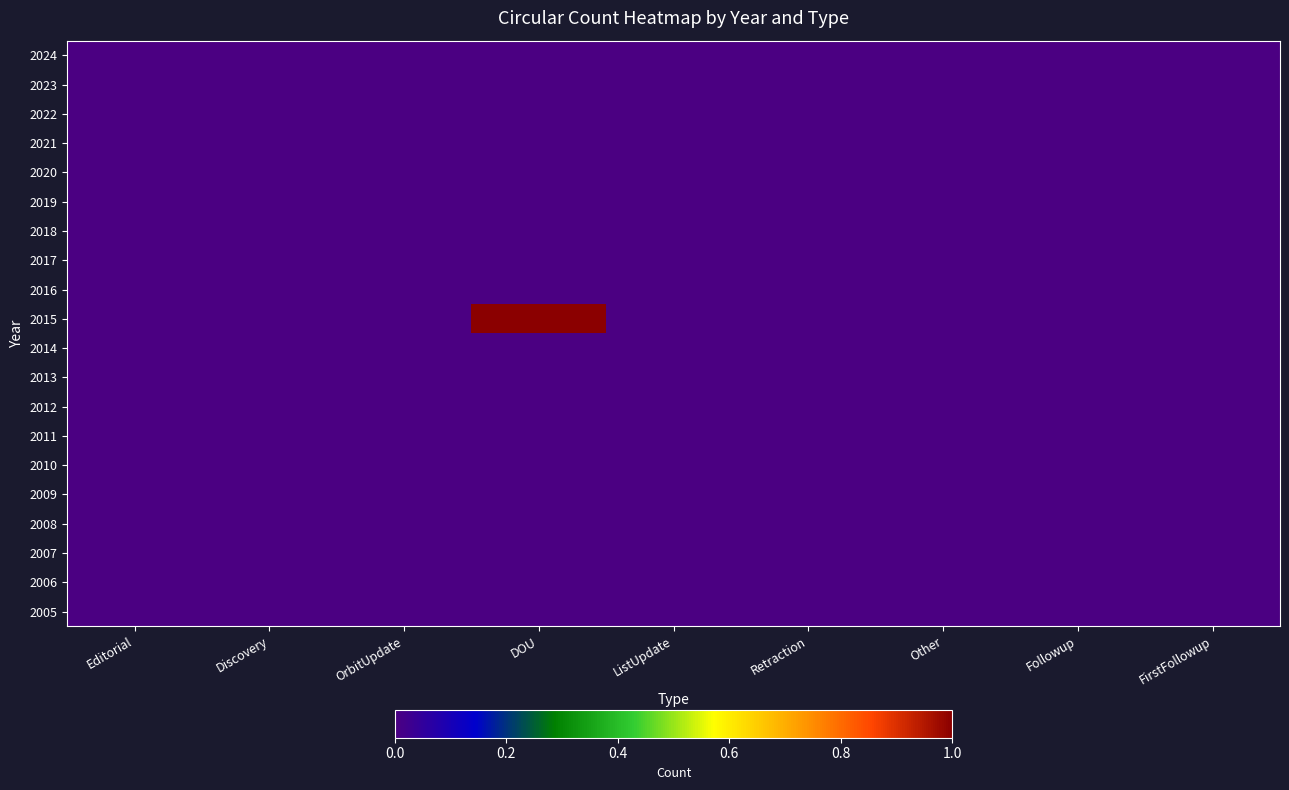

At which category is the sum across all series the highest?

DOU